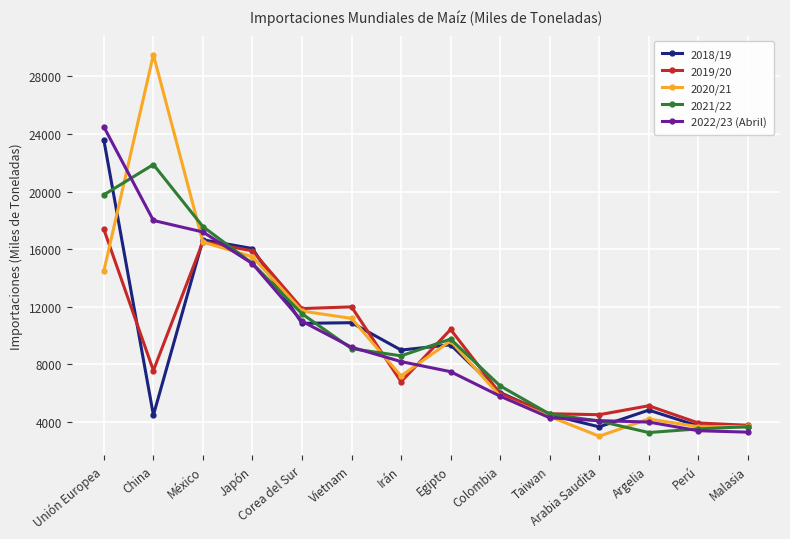

Is it true that 2020/21 equals 5795 at Colombia?

True